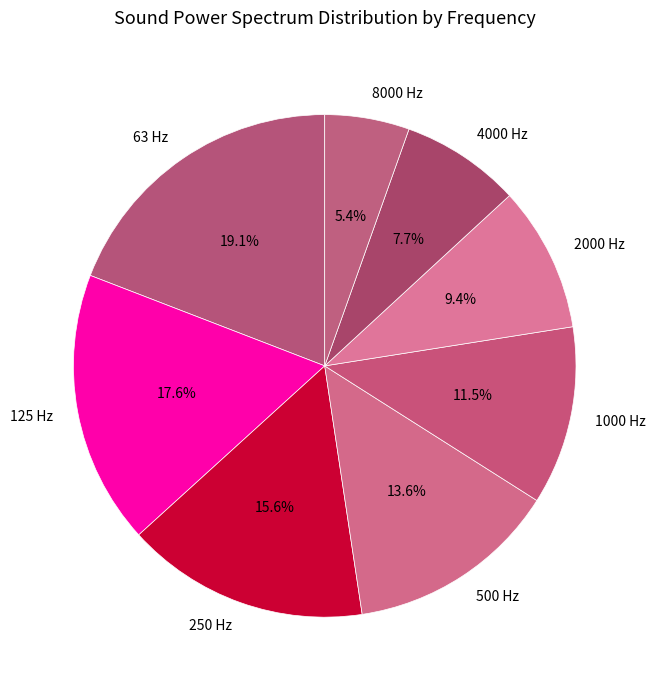

Rank the categories by value from highest to lowest.

63 Hz, 125 Hz, 250 Hz, 500 Hz, 1000 Hz, 2000 Hz, 4000 Hz, 8000 Hz